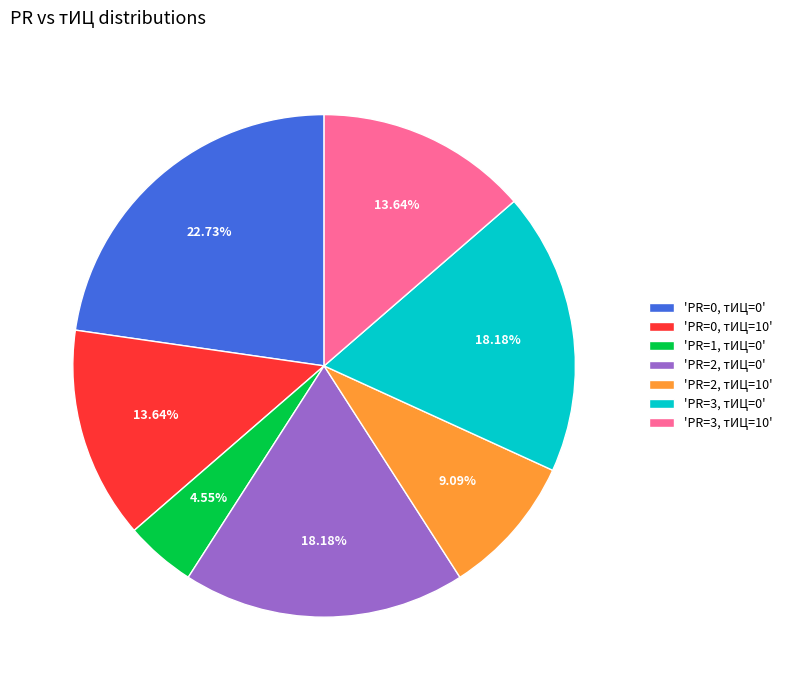

Does any single category account for the majority?

No